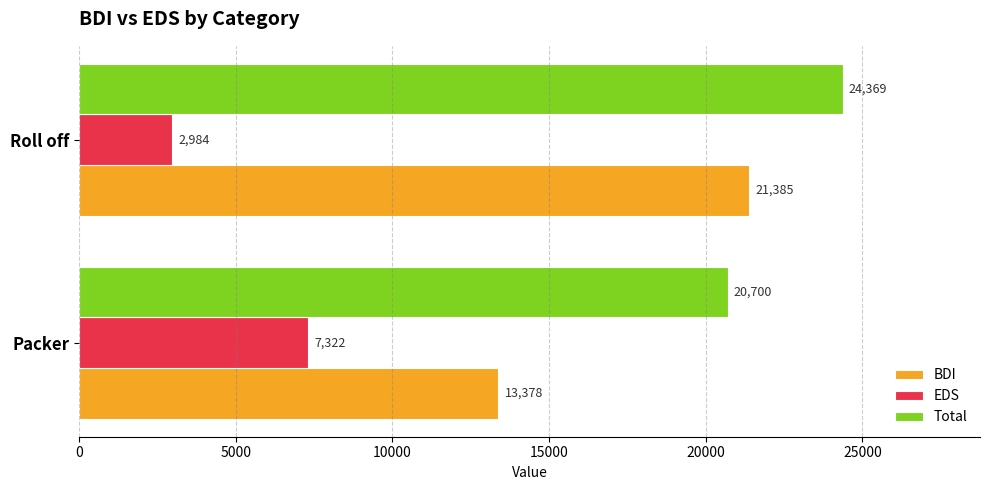

At Packer, list the series in order from largest to smallest.

Total, BDI, EDS